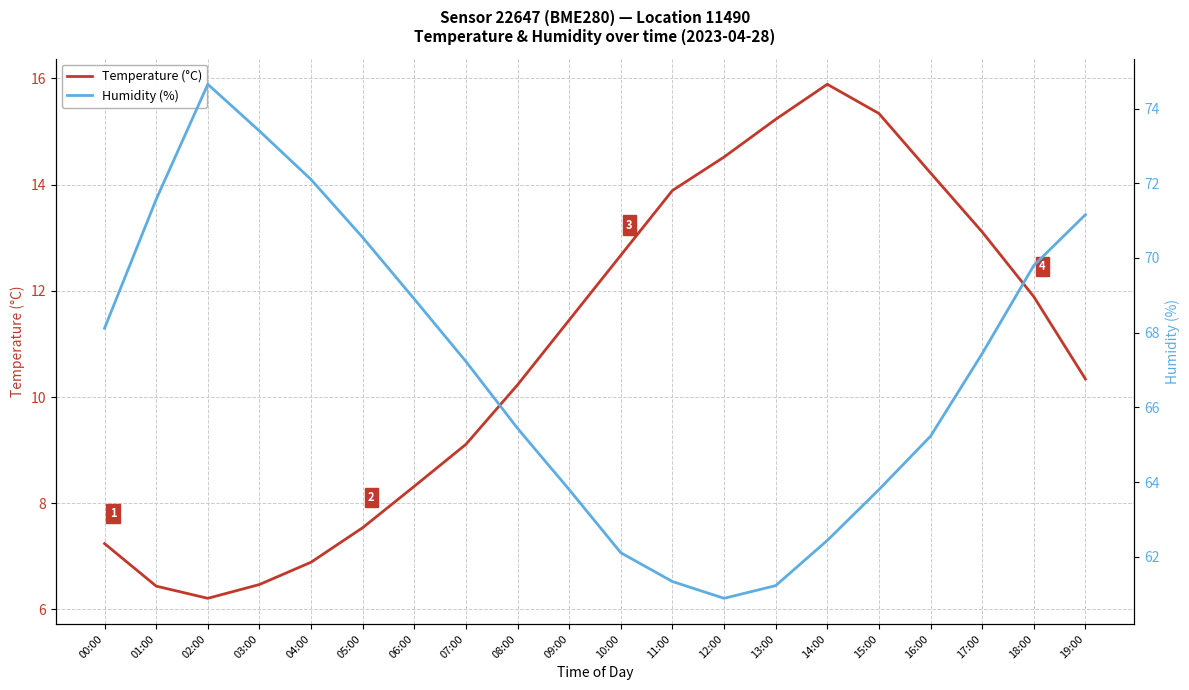

In Temperature (°C), how many points are higher than both neighbors (excluding endpoints)?

1